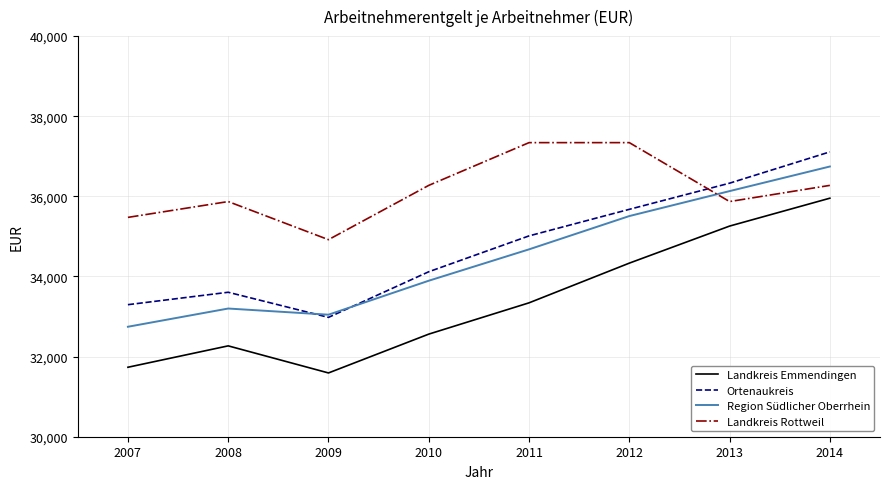

Which series has the widest spread of values?

Landkreis Emmendingen